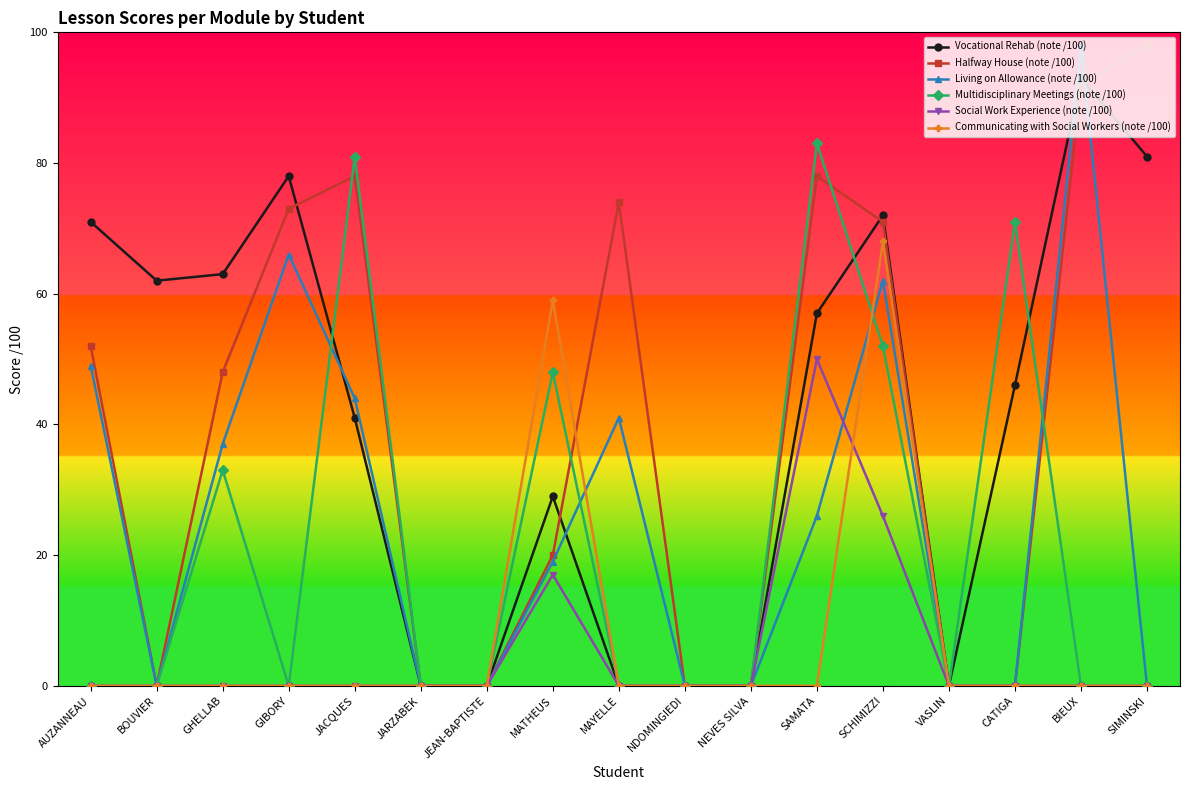

Between which two adjacent categories do Halfway House (note /100) and Vocational Rehab (note /100) first intersect?

GIBORY and JACQUES